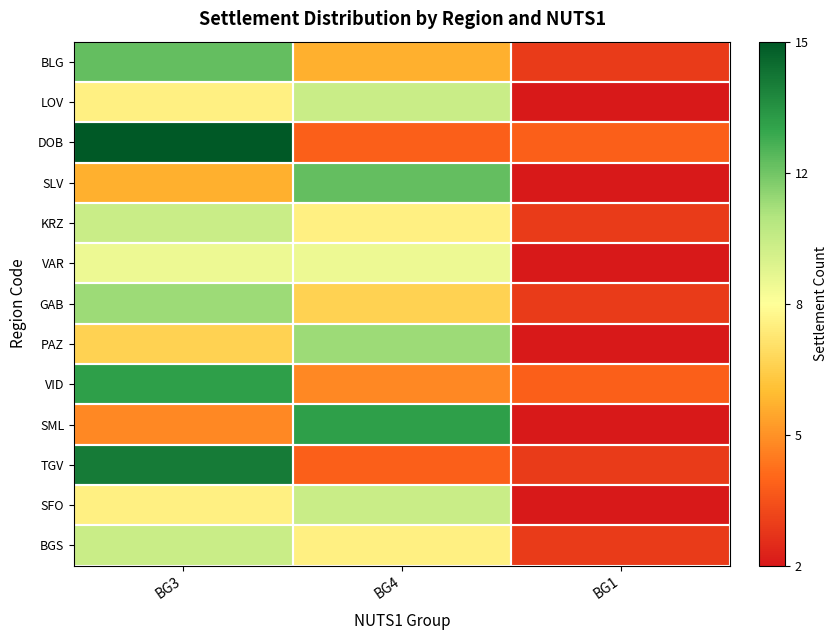

Reading left to right, transcribe all the data shown in this chart.

BLG: BG3=12	BG4=6	BG1=3
LOV: BG3=8	BG4=10	BG1=2
DOB: BG3=15	BG4=4	BG1=4
SLV: BG3=6	BG4=12	BG1=2
KRZ: BG3=10	BG4=8	BG1=3
VAR: BG3=9	BG4=9	BG1=2
GAB: BG3=11	BG4=7	BG1=3
PAZ: BG3=7	BG4=11	BG1=2
VID: BG3=13	BG4=5	BG1=4
SML: BG3=5	BG4=13	BG1=2
TGV: BG3=14	BG4=4	BG1=3
SFO: BG3=8	BG4=10	BG1=2
BGS: BG3=10	BG4=8	BG1=3